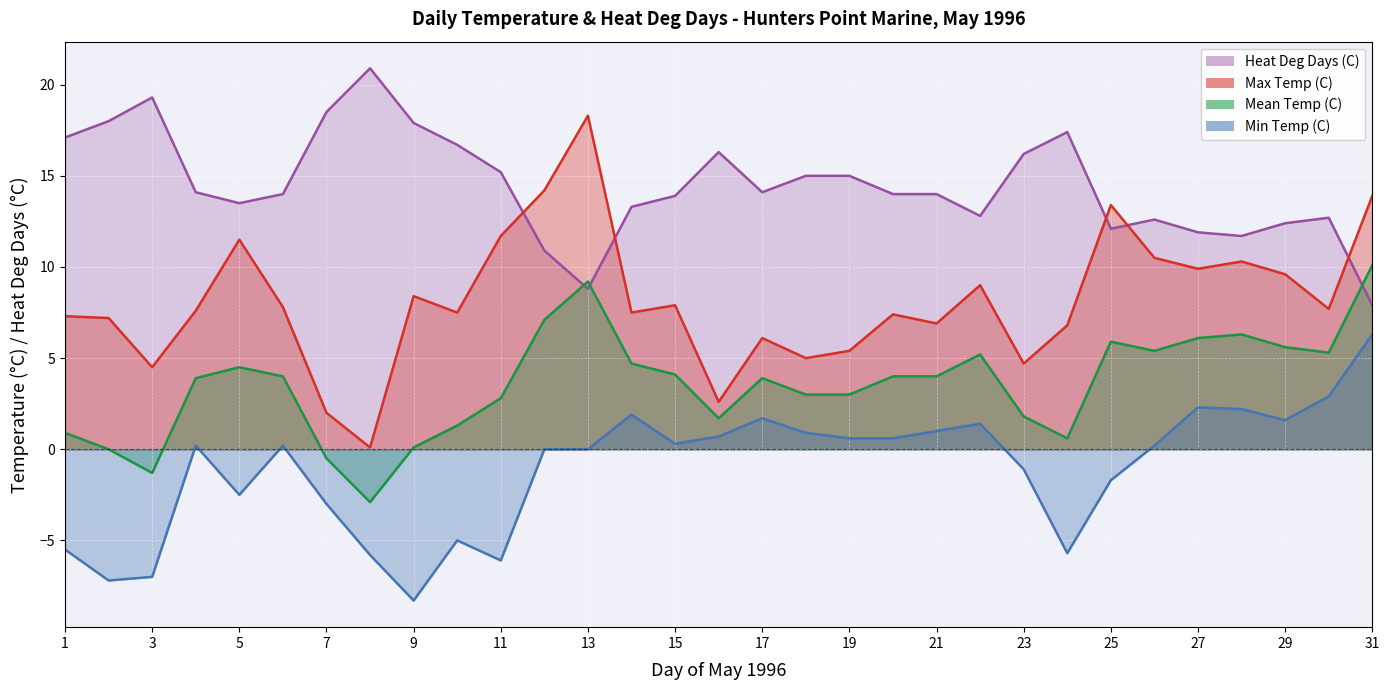

Is the value of Min Temp (C) at 1996-05-08 greater than the value of Heat Deg Days (C) at 1996-05-18?

No